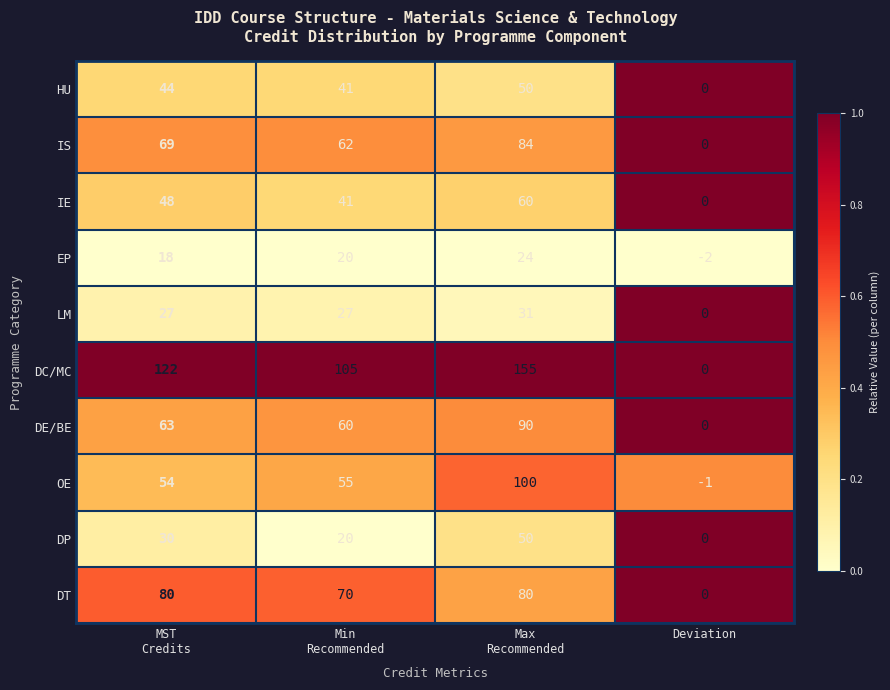

At how many categories does at least one series exceed 45?

3